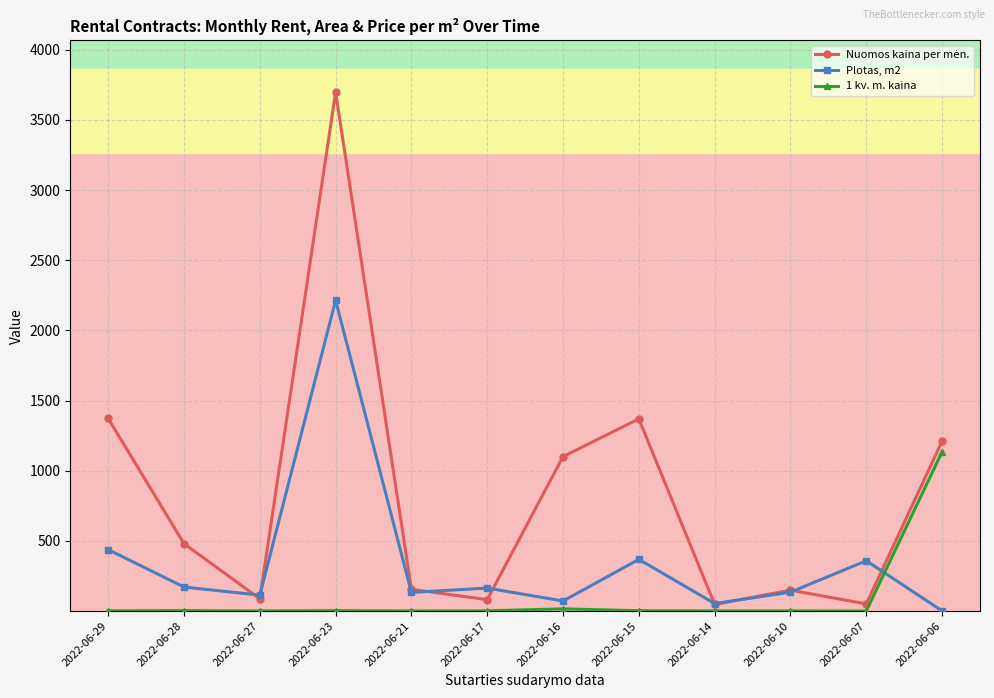

What is the value of the Plotas, m2 point at the 6th from the left?

163.6